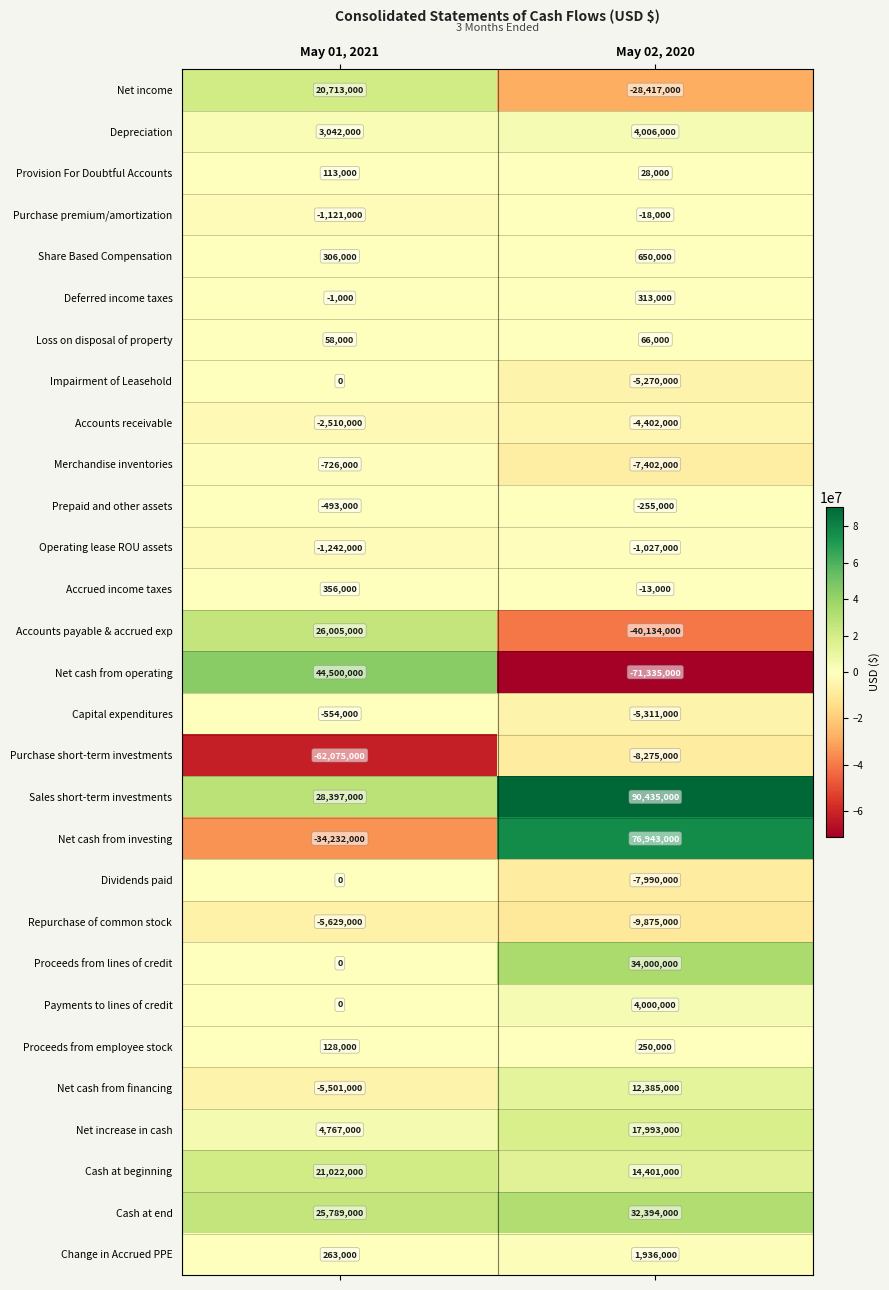

Which series has the widest spread of values?

Net cash from operating